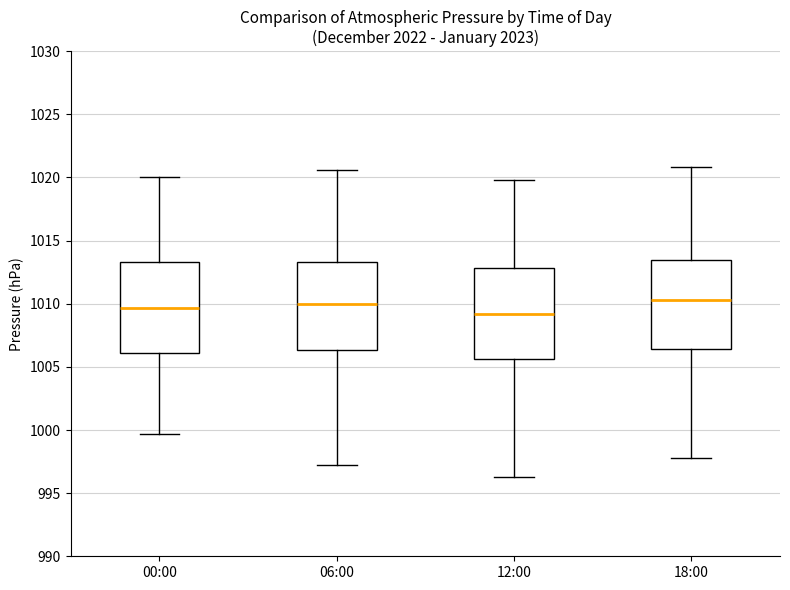

Where is the lower edge of the box for 12:00 on the y-axis? The values are not printed on the chart, so give them approximately, as read against the axis.

1005.5